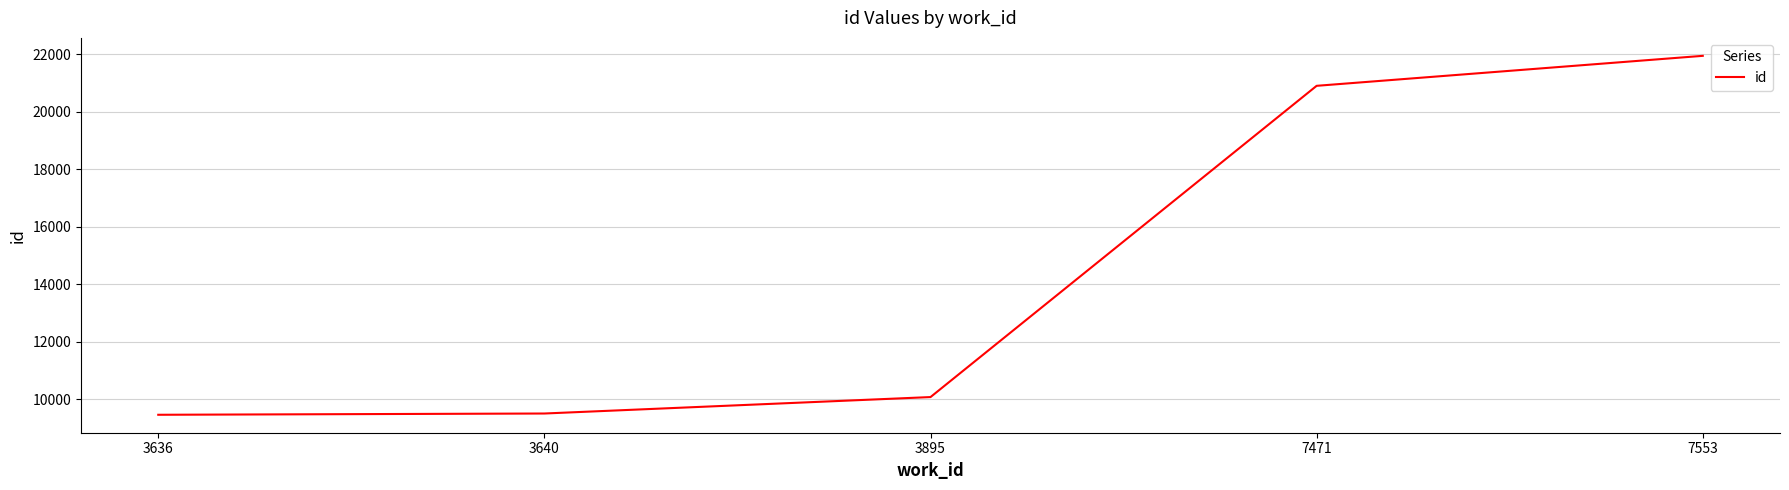

True or false: there are more than 0 points higher than both neighbors.

False